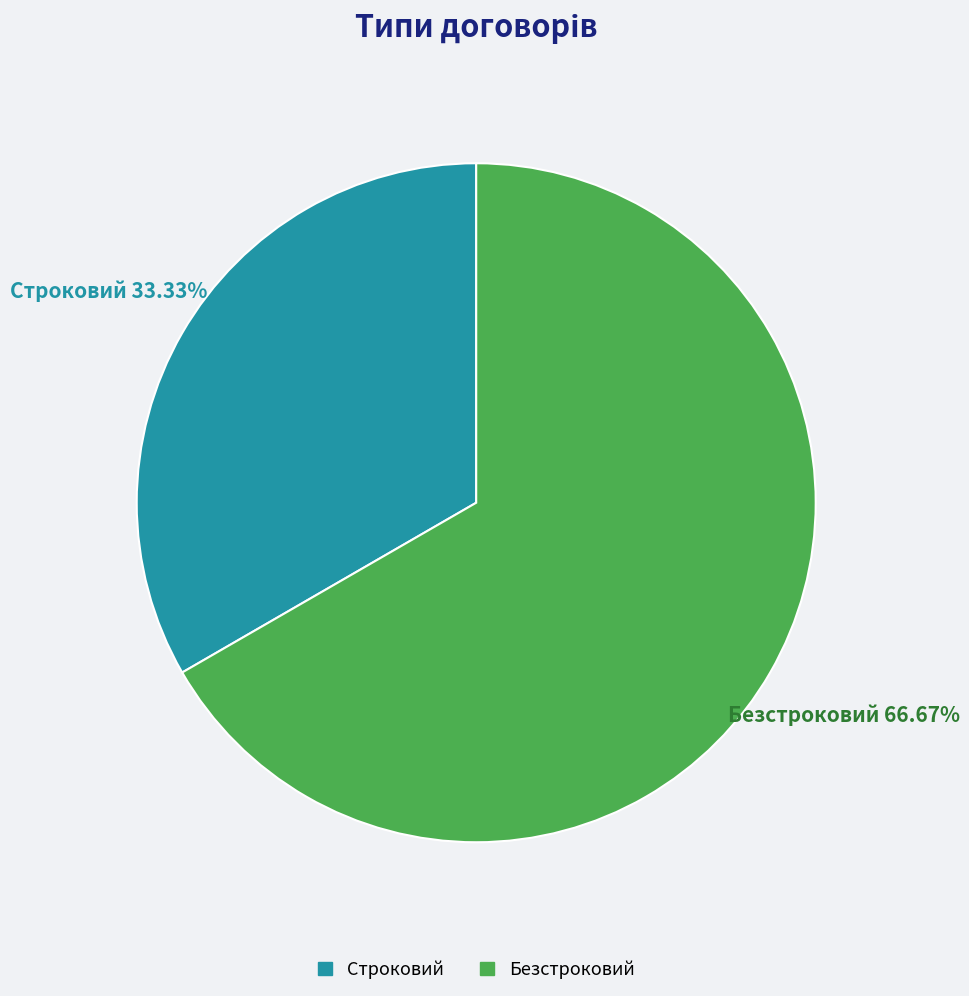

Approximately how many times larger is the value at Строковий compared to Безстроковий?

0.5